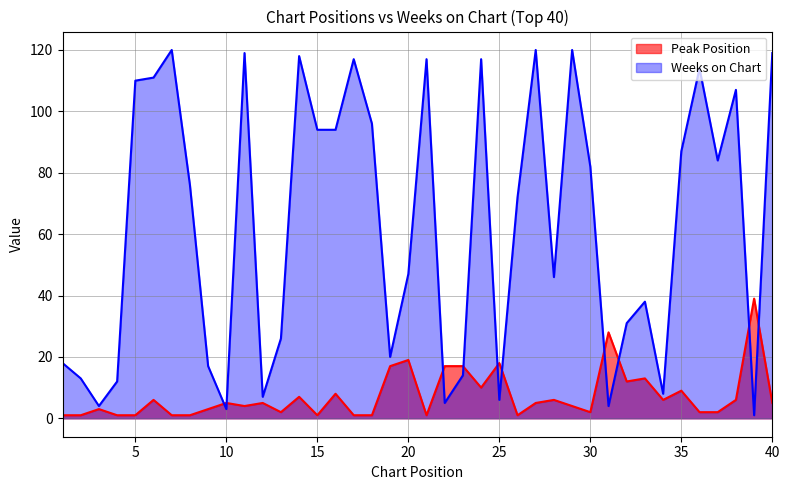

After their last crossing, which series has the higher values: Peak Position or Weeks on Chart?

Weeks on Chart